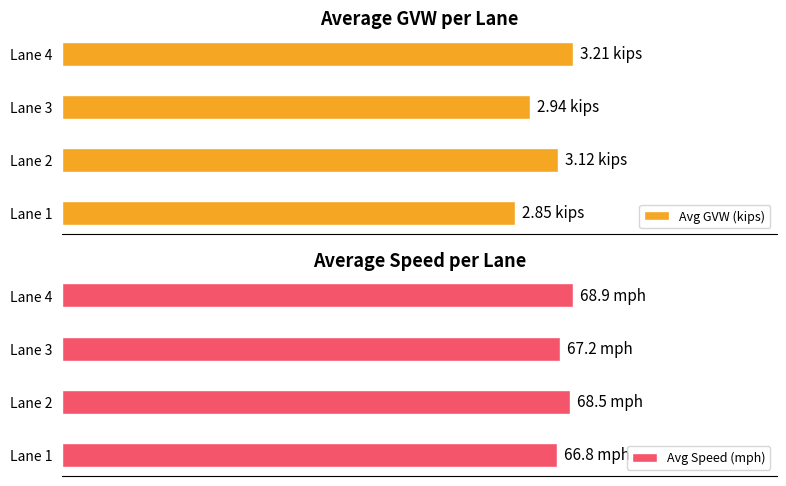

Reading right to left, transcribe all the data shown in this chart.

Avg GVW (kips): 3.2	2.9	3.1	2.9
Avg Speed (mph): 68.9	67.2	68.5	66.8